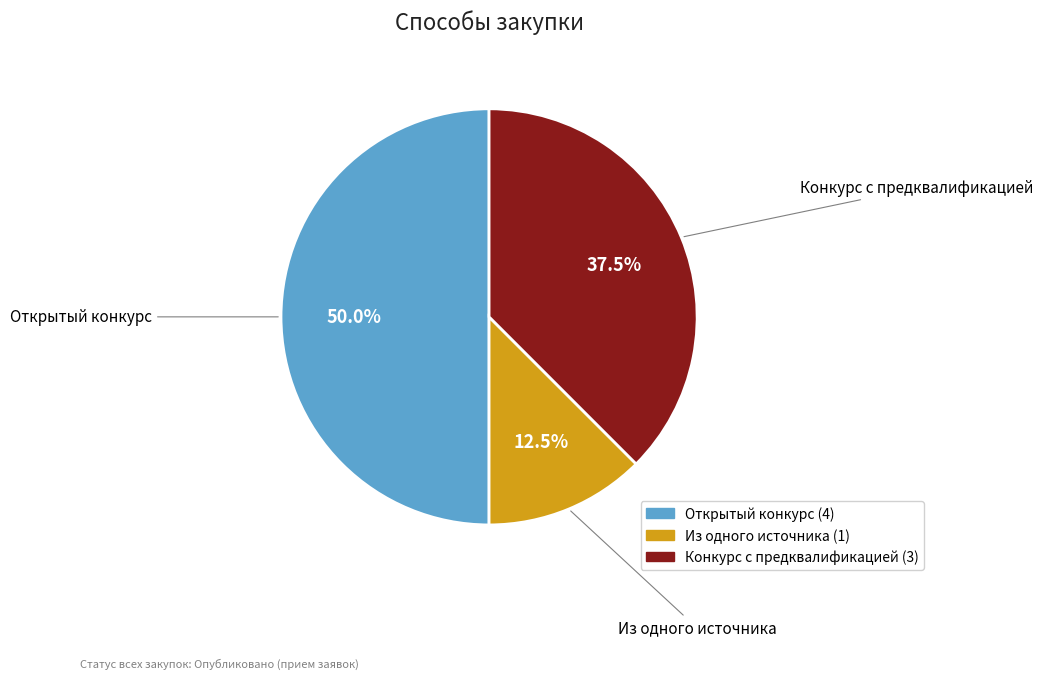

How many segments does this pie chart have?

3